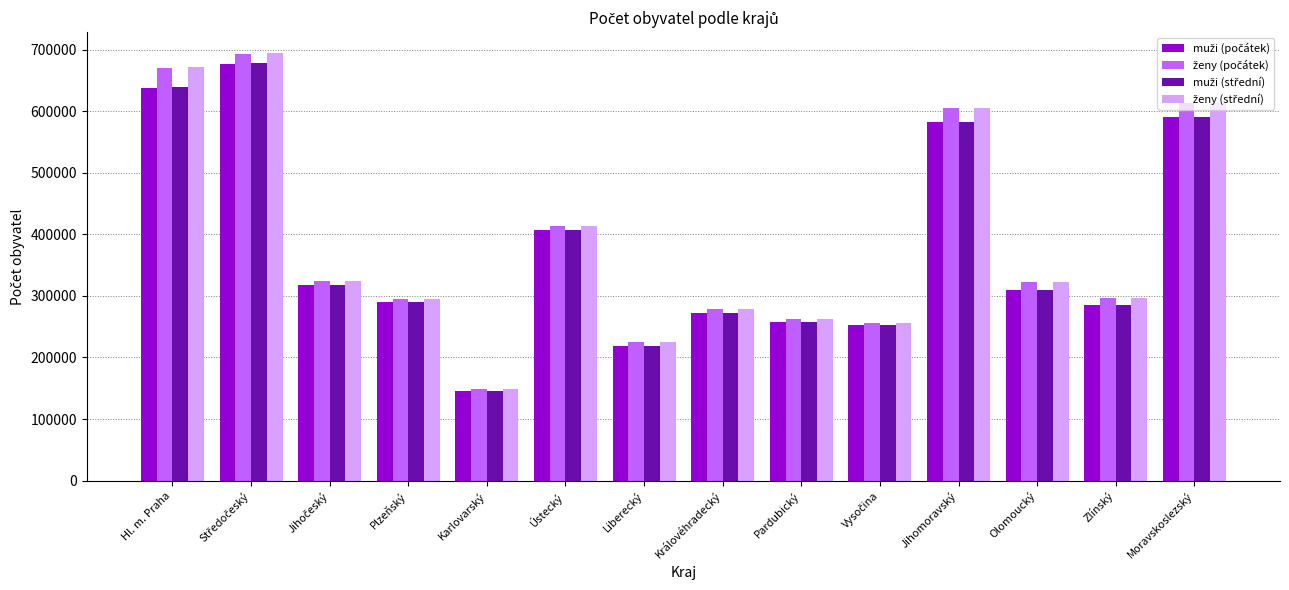

What is the difference between the highest and lowest values at Jihomoravský?

22635